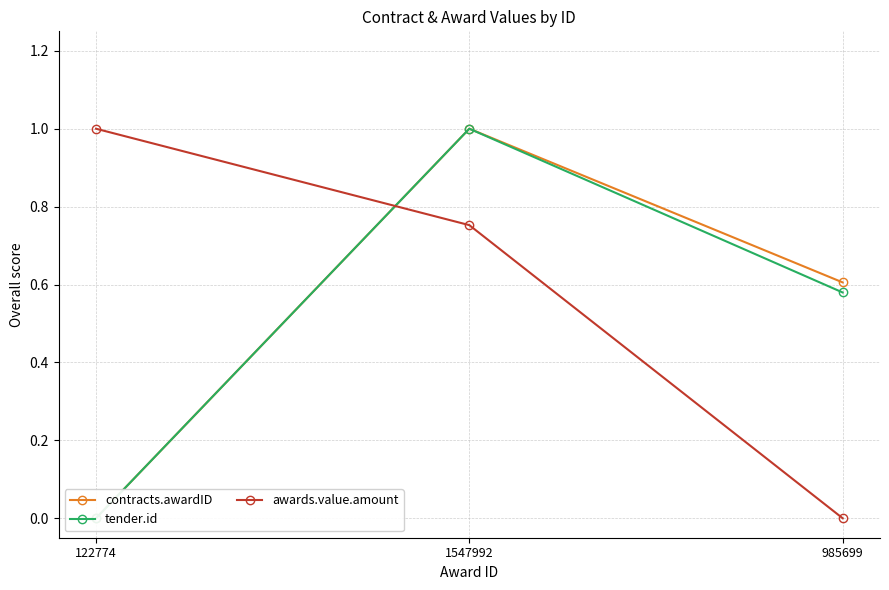

How many contracts.awardID values are between 0 and 1?

3